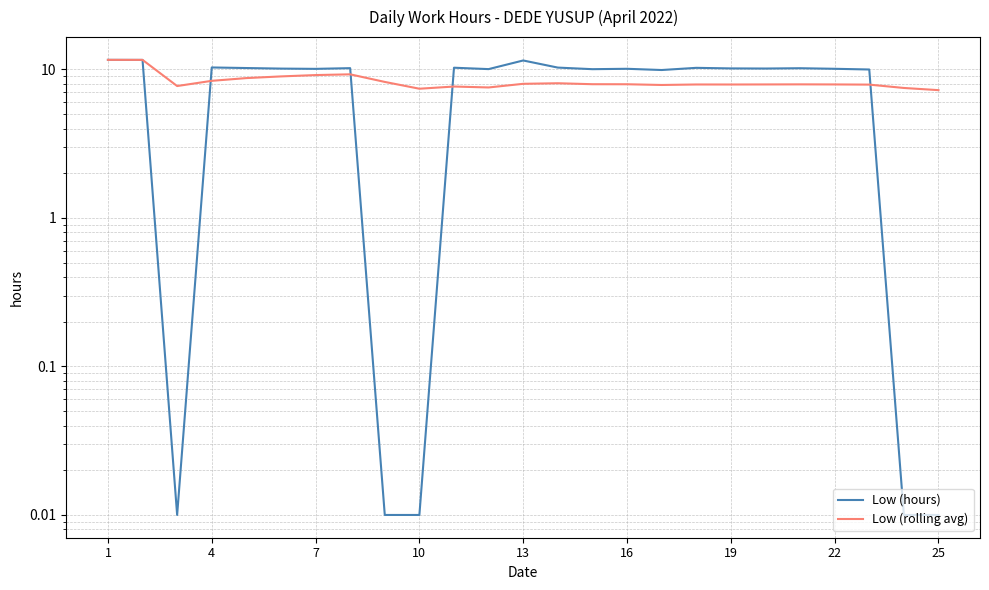

The Low (hours) series shows 16.5 at 10. True or false?

False